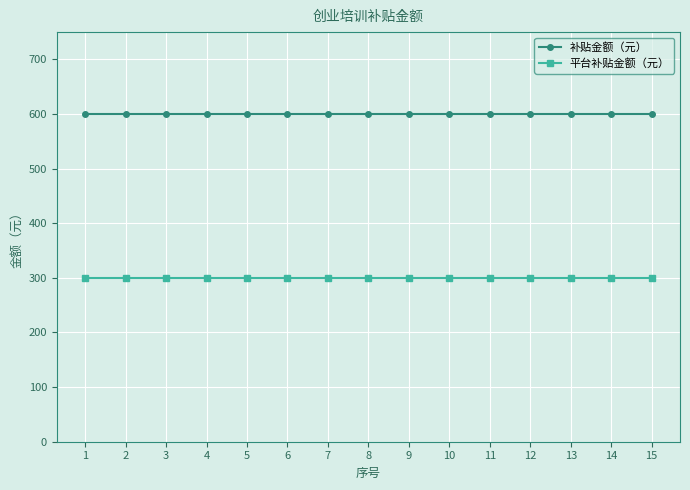

At 11, list the series in order from largest to smallest.

补贴金额（元）, 平台补贴金额（元）